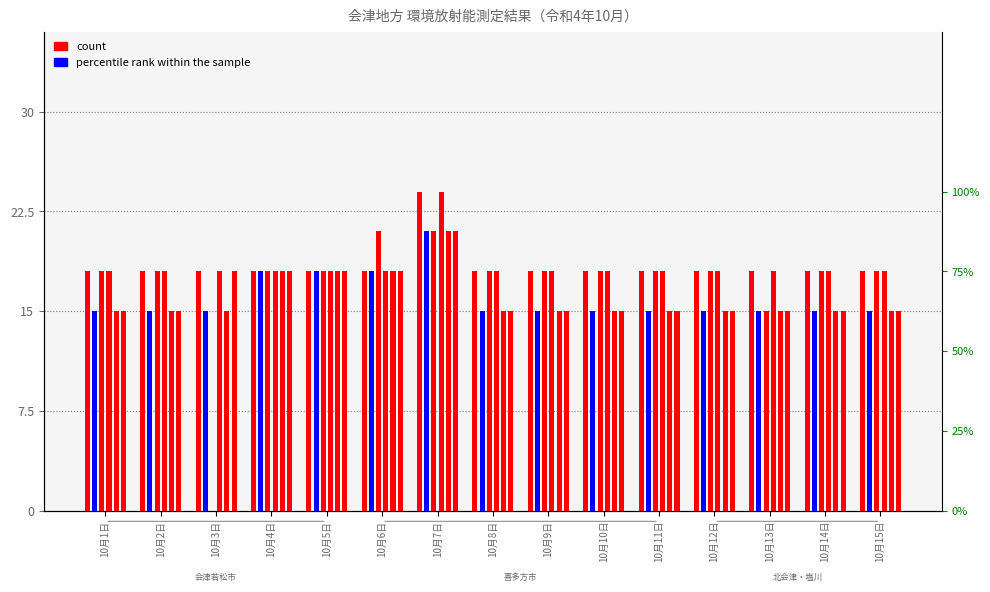

Reading left to right, list all the values displayed in this chart.

喜多方市(col_10): 10月1日=0.1	10月2日=0.1	10月3日=0.1	10月4日=0.1	10月5日=0.1	10月6日=0.1	10月7日=0.1	10月8日=0.1	10月9日=0.1	10月10日=0.1	10月11日=0.1	10月12日=0.1	10月13日=0.1	10月14日=0.1	10月15日=0.1
会津若松市(col_3): 10月1日=0.1	10月2日=0.1	10月3日=0.1	10月4日=0.1	10月5日=0.1	10月6日=0.1	10月7日=0.1	10月8日=0.1	10月9日=0.1	10月10日=0.1	10月11日=0.1	10月12日=0.1	10月13日=0.1	10月14日=0.1	10月15日=0.1
会津若松市役所北会津(col_5): 10月1日=0.1	10月2日=0.1	10月3日=0.0	10月4日=0.1	10月5日=0.1	10月6日=0.1	10月7日=0.1	10月8日=0.1	10月9日=0.1	10月10日=0.1	10月11日=0.1	10月12日=0.1	10月13日=0.1	10月14日=0.1	10月15日=0.1
会津若松押切川(col_9): 10月1日=0.1	10月2日=0.1	10月3日=0.1	10月4日=0.1	10月5日=0.1	10月6日=0.1	10月7日=0.1	10月8日=0.1	10月9日=0.1	10月10日=0.1	10月11日=0.1	10月12日=0.1	10月13日=0.1	10月14日=0.1	10月15日=0.1
喜多方塩川(col_11): 10月1日=0.1	10月2日=0.1	10月3日=0.1	10月4日=0.1	10月5日=0.1	10月6日=0.1	10月7日=0.1	10月8日=0.1	10月9日=0.1	10月10日=0.1	10月11日=0.1	10月12日=0.1	10月13日=0.1	10月14日=0.1	10月15日=0.1
喜多方熱塩加納(col_14): 10月1日=0.1	10月2日=0.1	10月3日=0.1	10月4日=0.1	10月5日=0.1	10月6日=0.1	10月7日=0.1	10月8日=0.1	10月9日=0.1	10月10日=0.1	10月11日=0.1	10月12日=0.1	10月13日=0.1	10月14日=0.1	10月15日=0.1